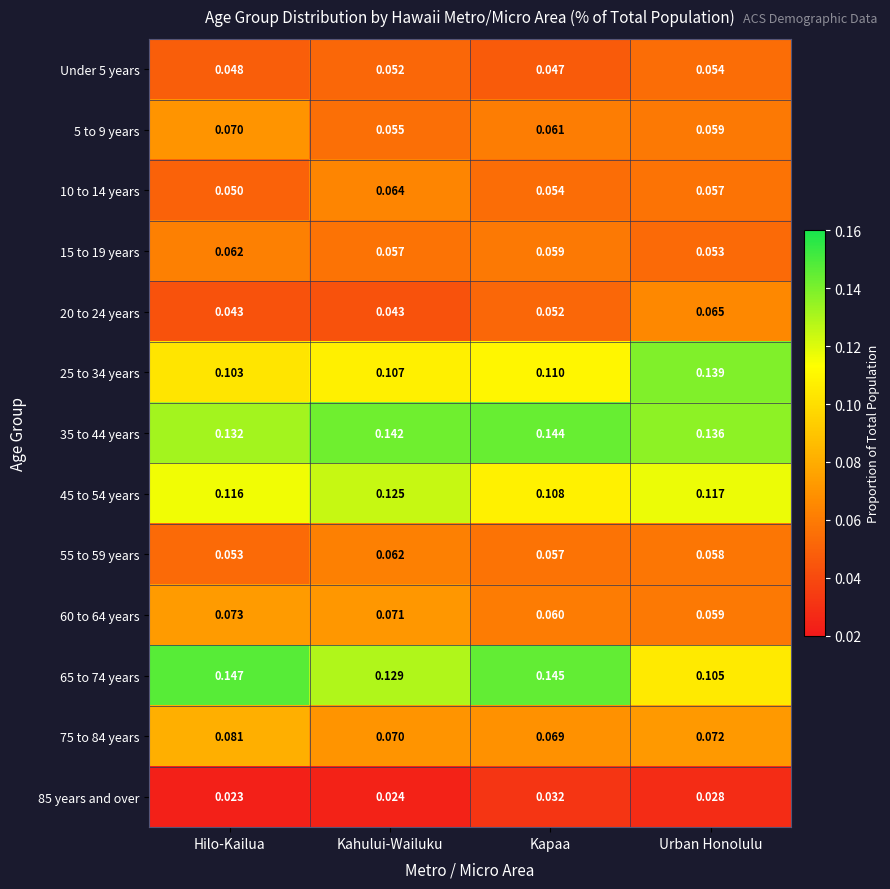

At how many categories does at least one series exceed 0?

4